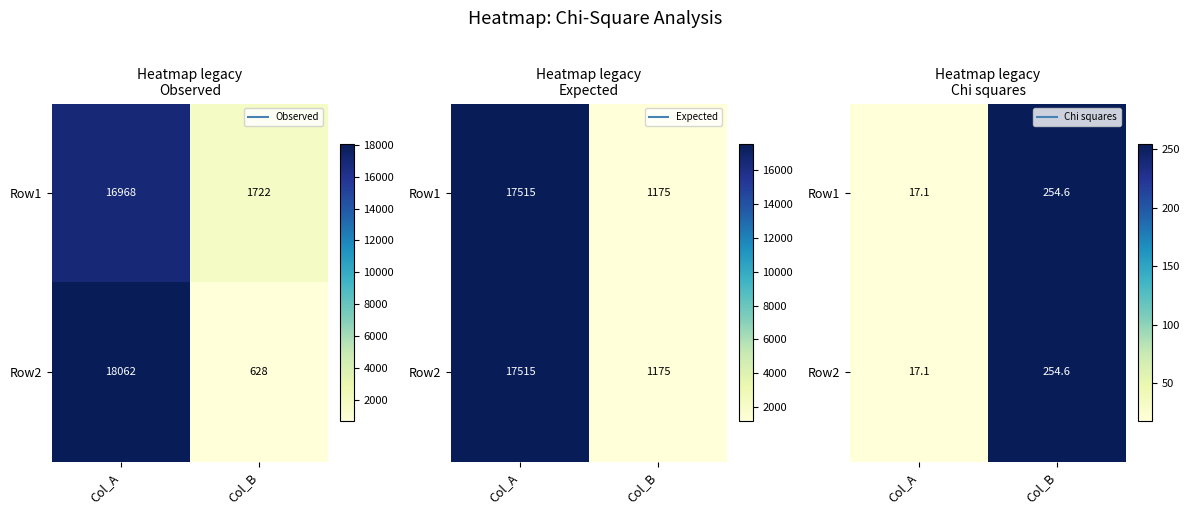

How many values in the Row2 series exceed 254?

1